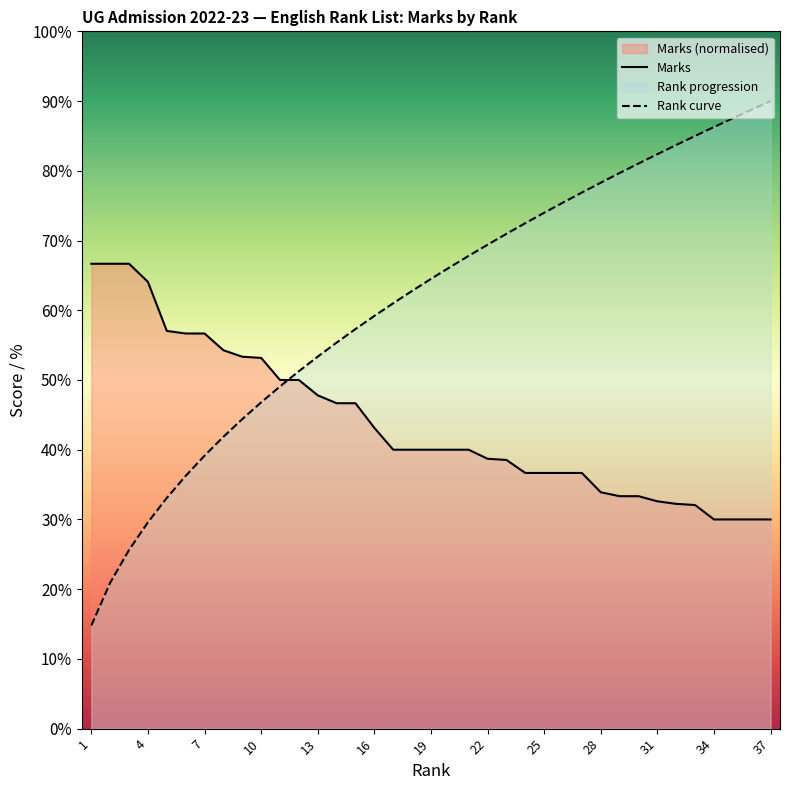

What is the sum of all Marks values?

1620.8